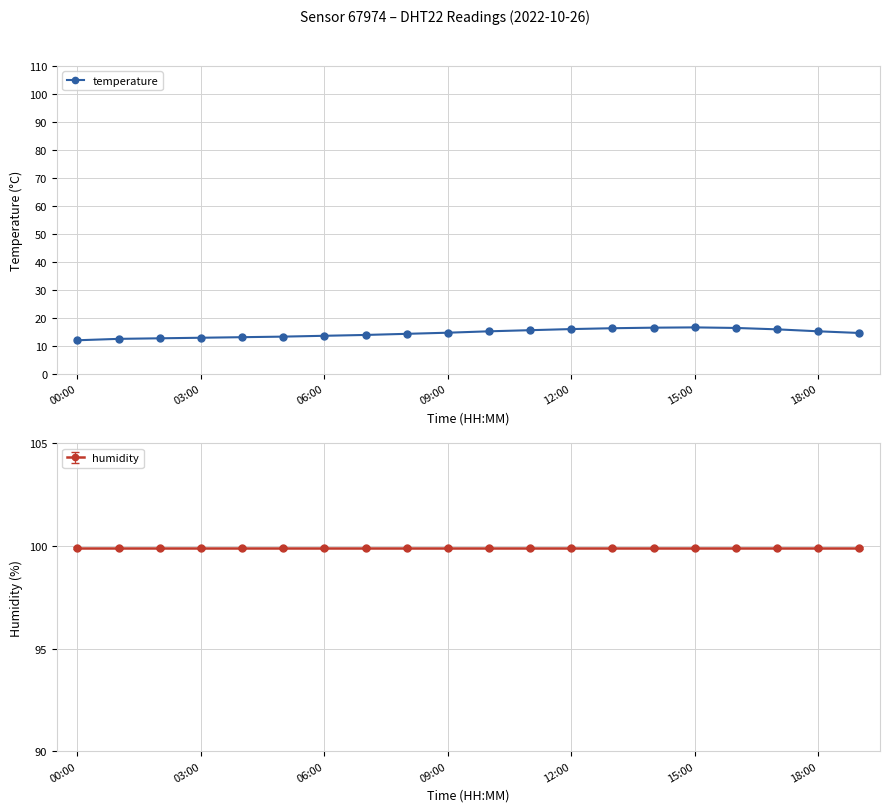

What is the sum of all values?

289.3